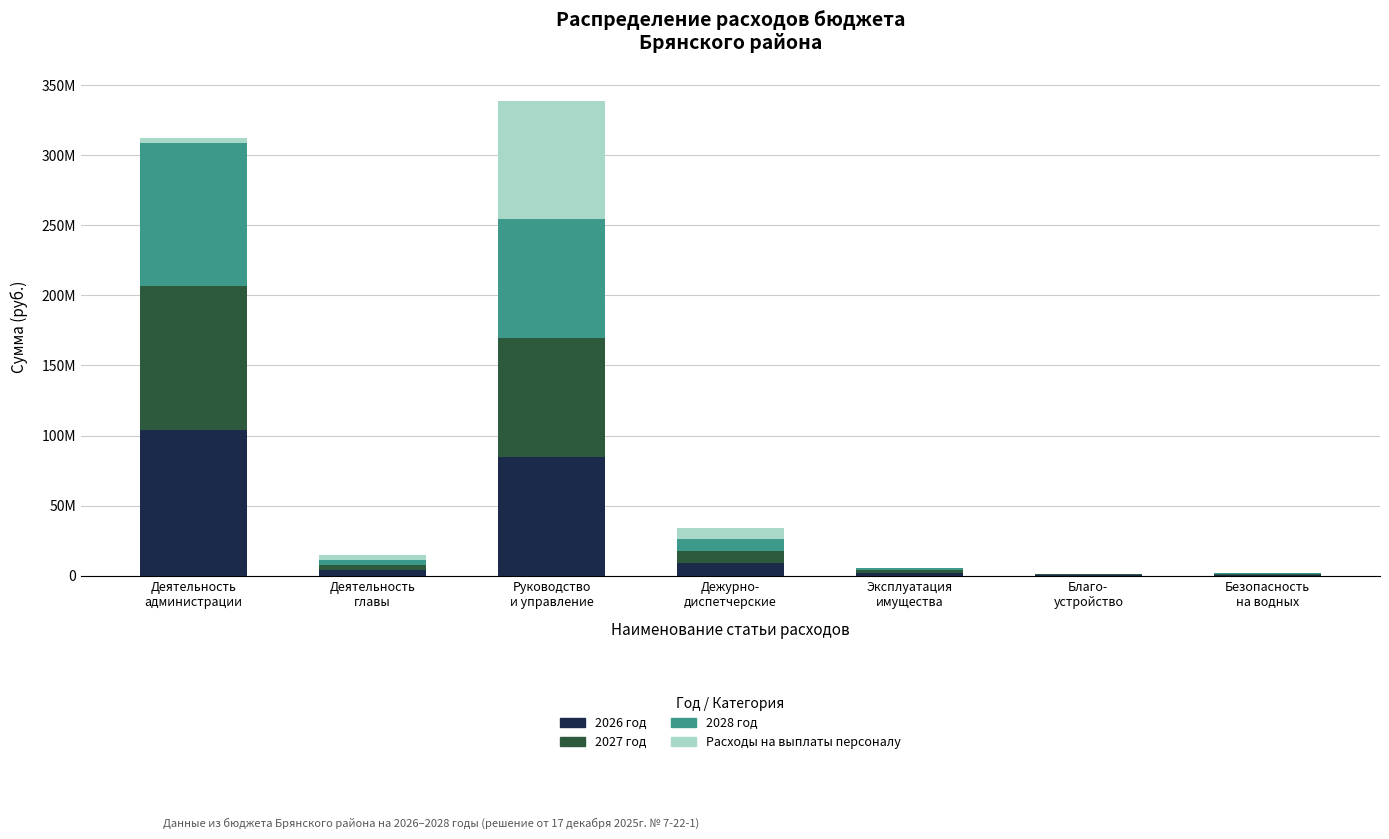

What are all the series names shown in the legend?

2026 год, 2027 год, 2028 год, Расходы на выплаты персоналу